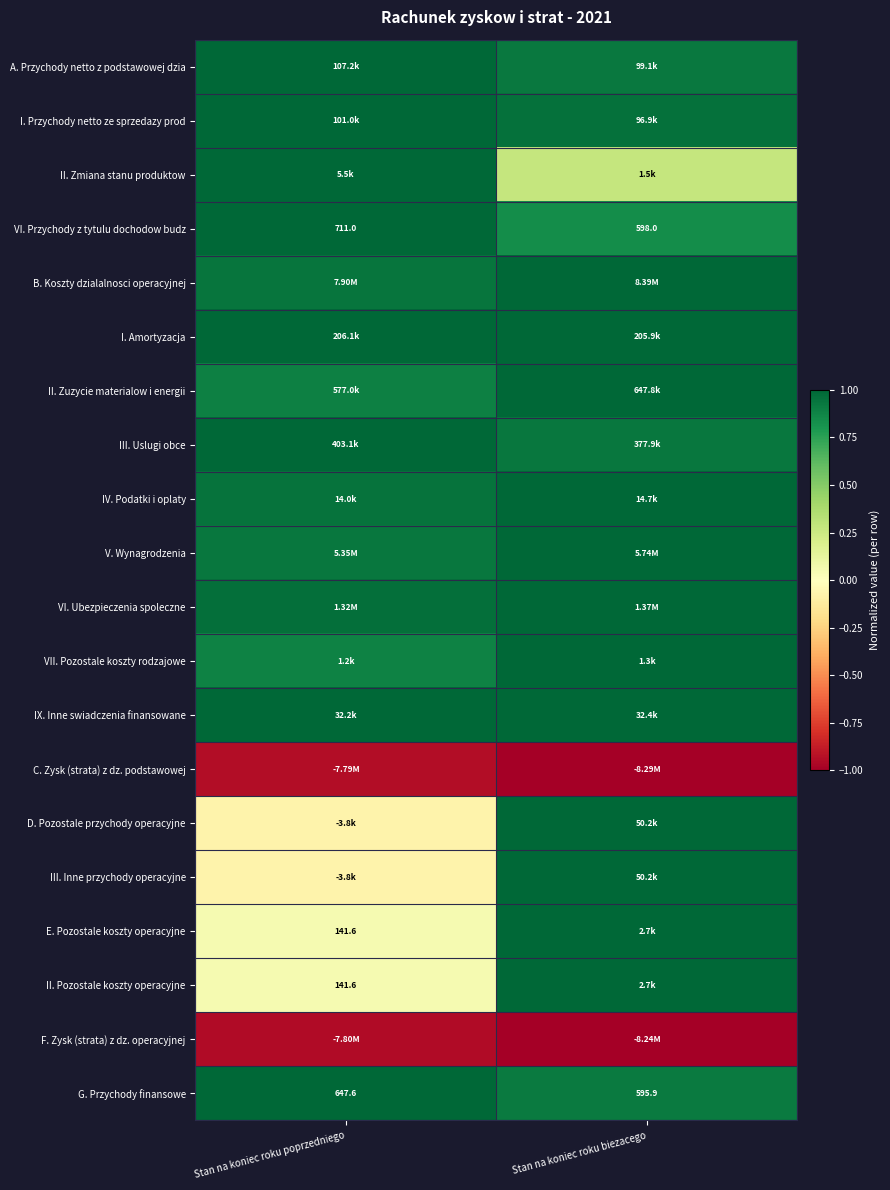

The value of VI. Przychody z tytulu dochodow budz at Stan na koniec roku poprzedniego is 0.7. True or false?

False